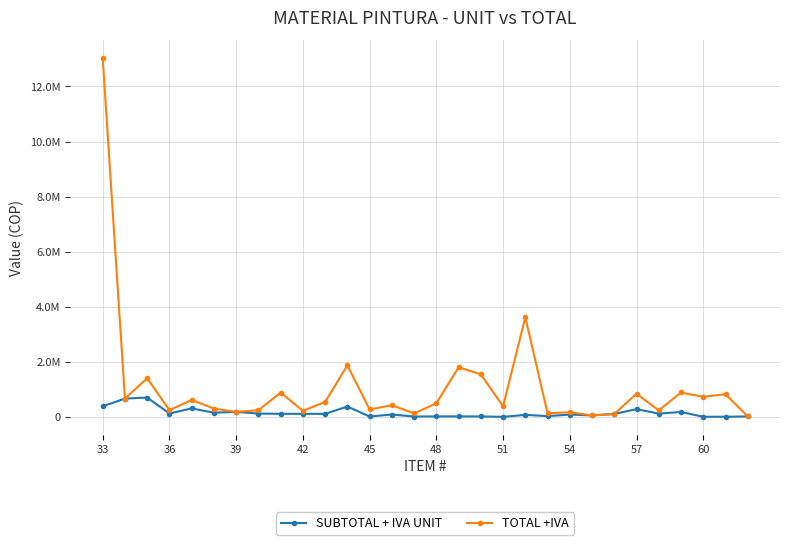

Which series has the largest range (max minus min)?

TOTAL +IVA